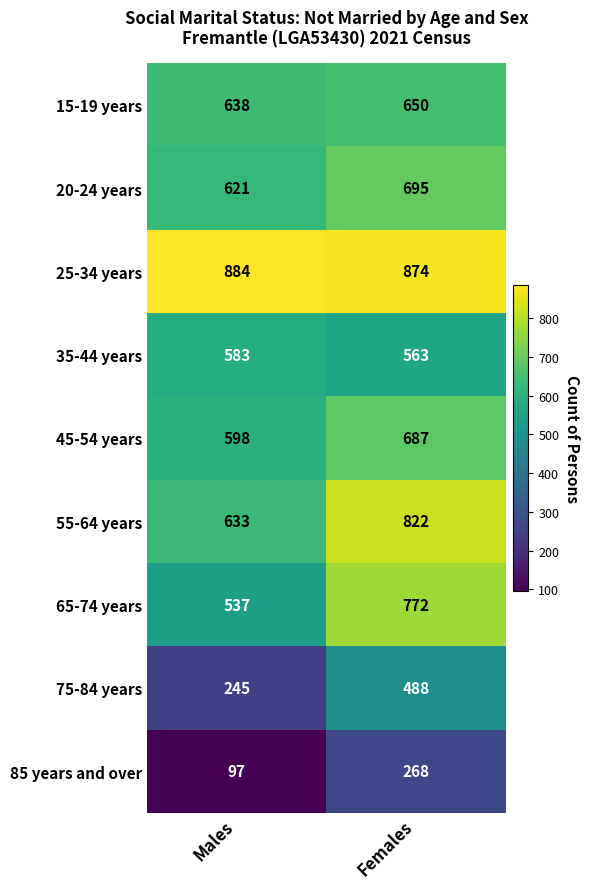

What is the difference between the maximum and minimum values in the 45-54 years series?

89